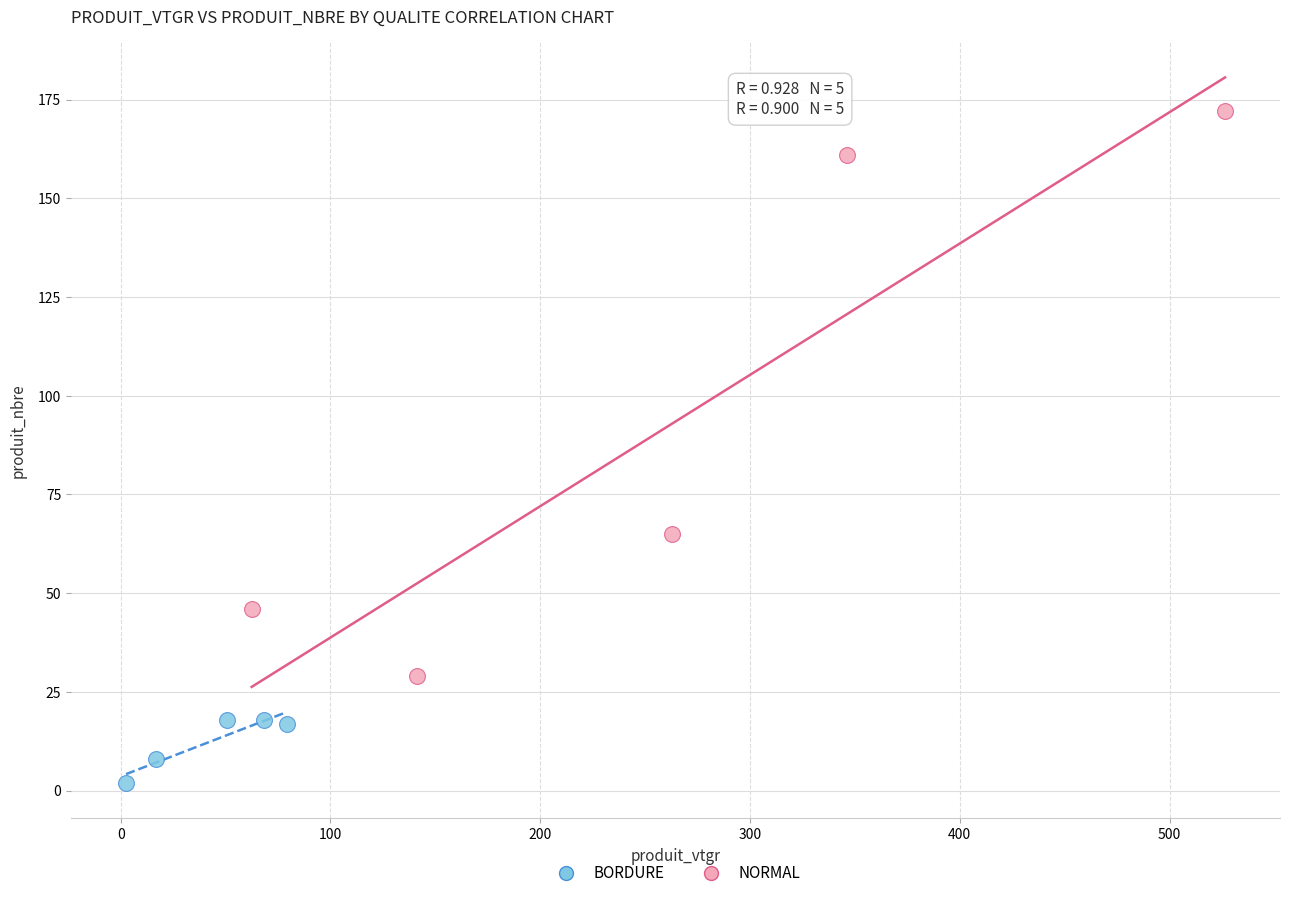

What are all the series names shown in the legend?

BORDURE, NORMAL